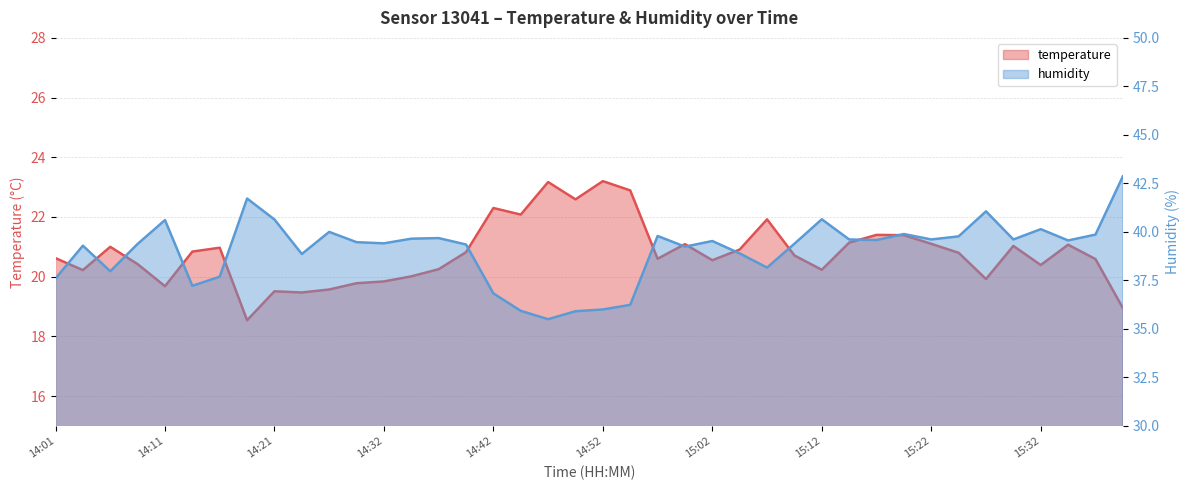

How many data points does each series have?

40